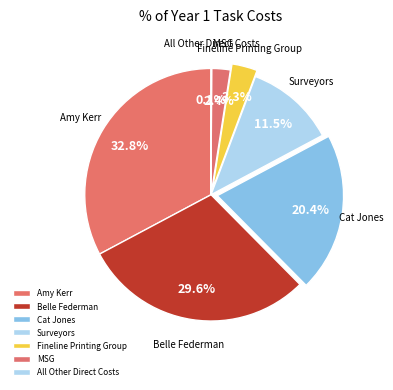

What is the total percentage of MSG and Amy Kerr?

35.2%